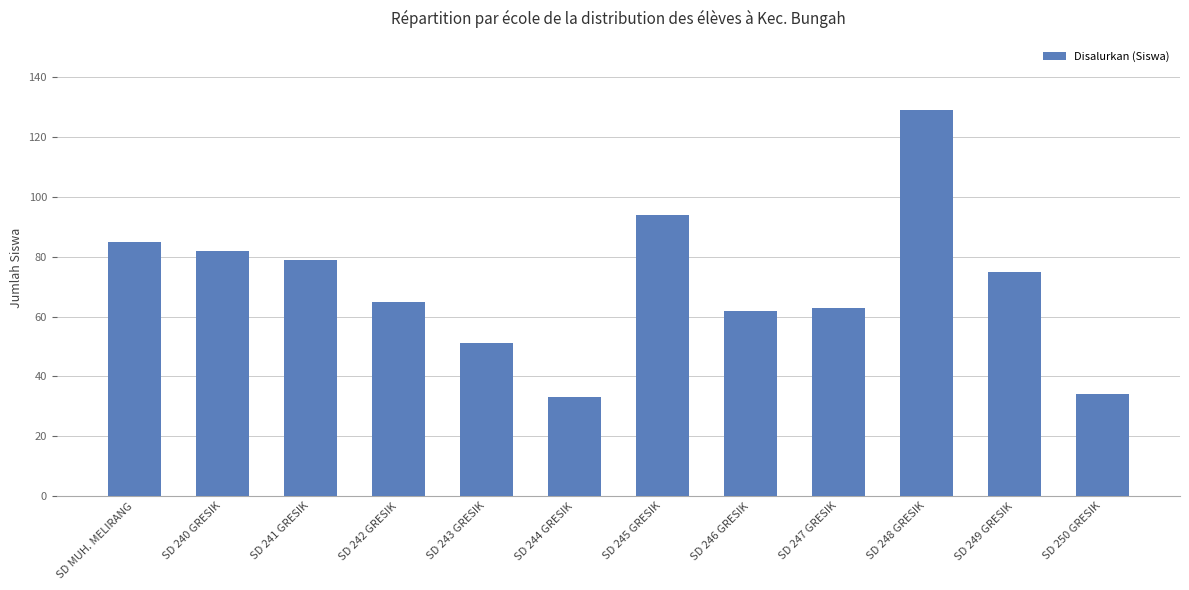

Which has a higher value, SD 241 GRESIK or SD 245 GRESIK?

SD 245 GRESIK